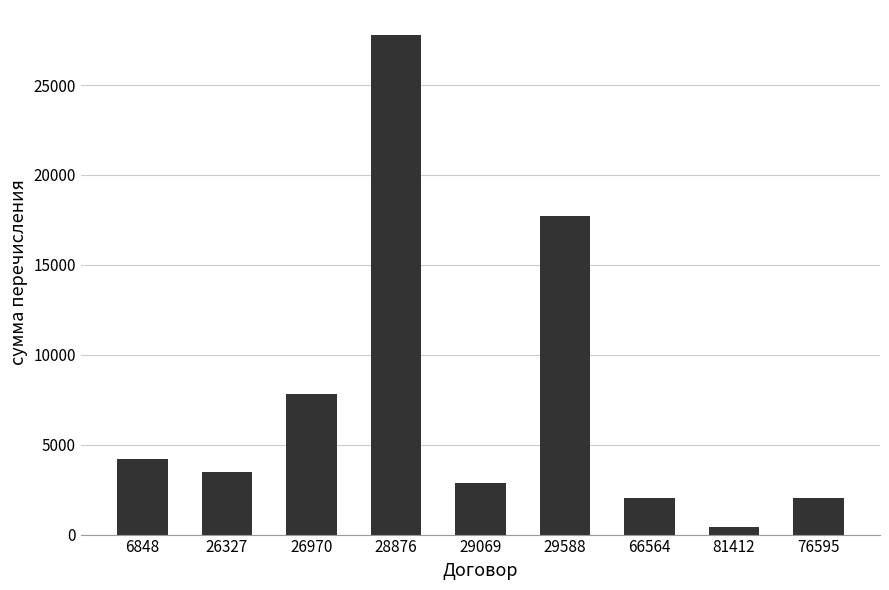

Which category has the lowest value across all series?

81412